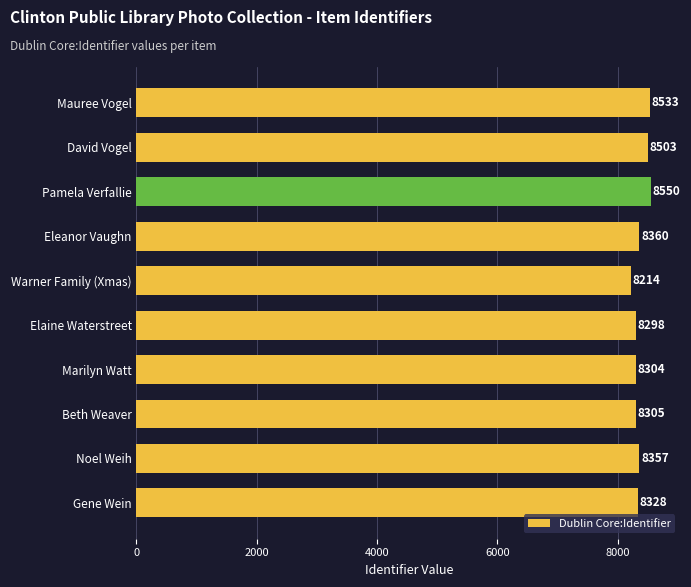

What is the difference between the values at Eleanor Vaughn and Warner Family (Xmas)?

146